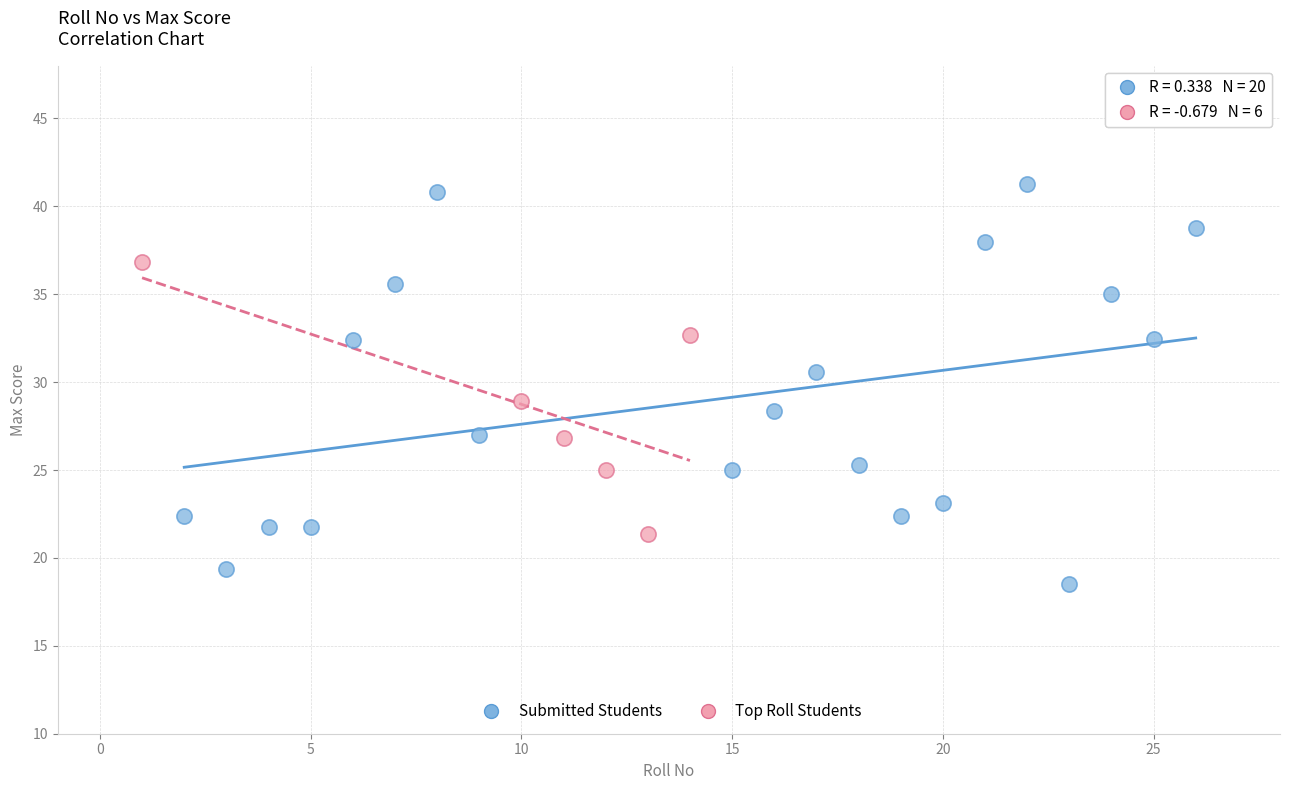

What are all the series names shown in the legend?

Submitted Students, Top Roll Students